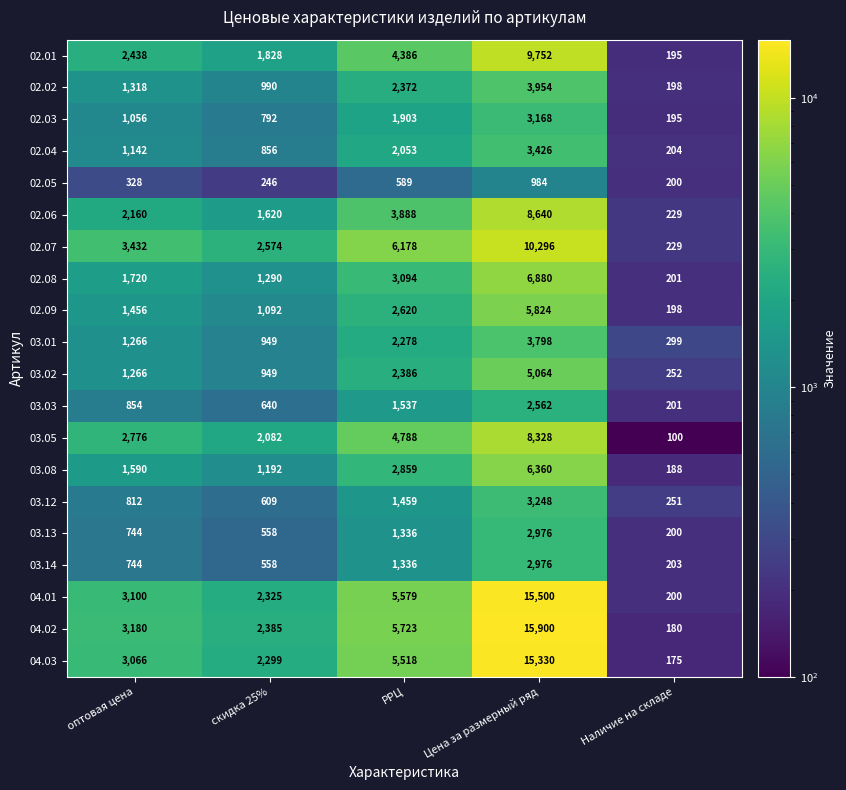

Which series has the largest total across all categories?

04.02